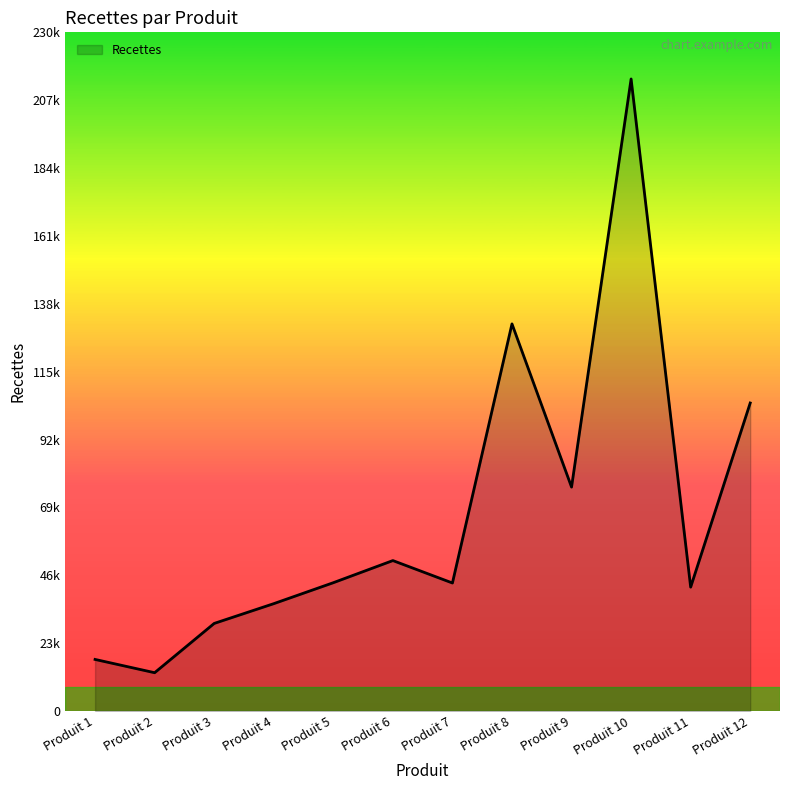

What is the average value?

66.8